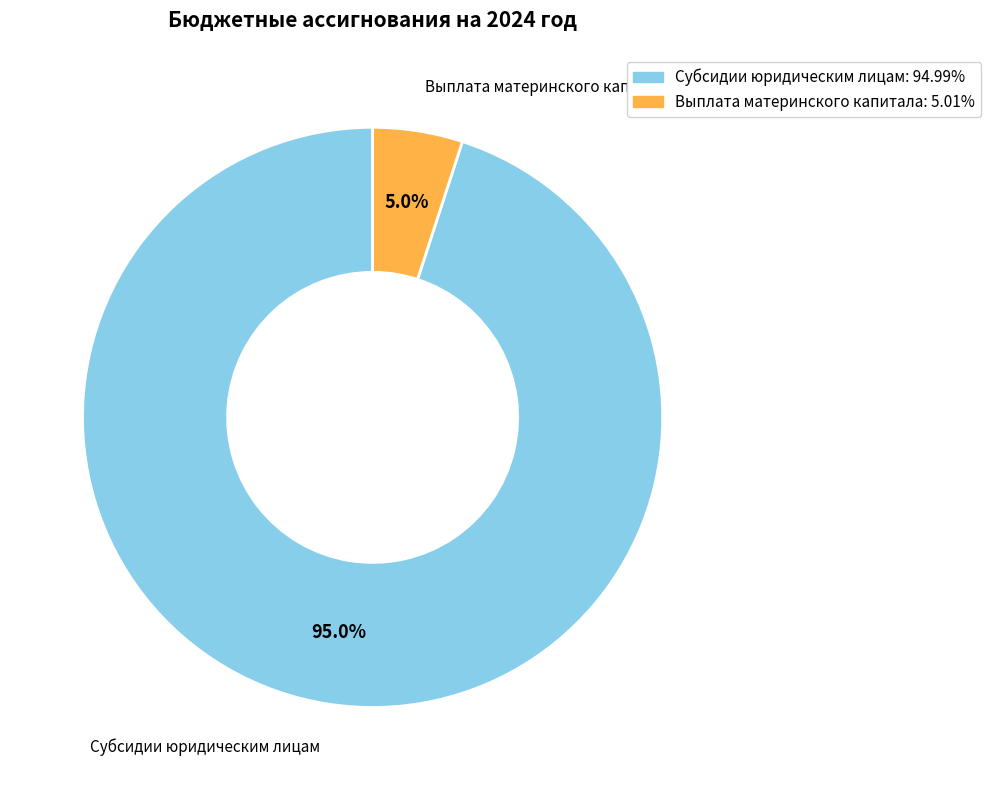

Rank the categories by value from highest to lowest.

Субсидии юридическим лицам, Выплата материнского капитала